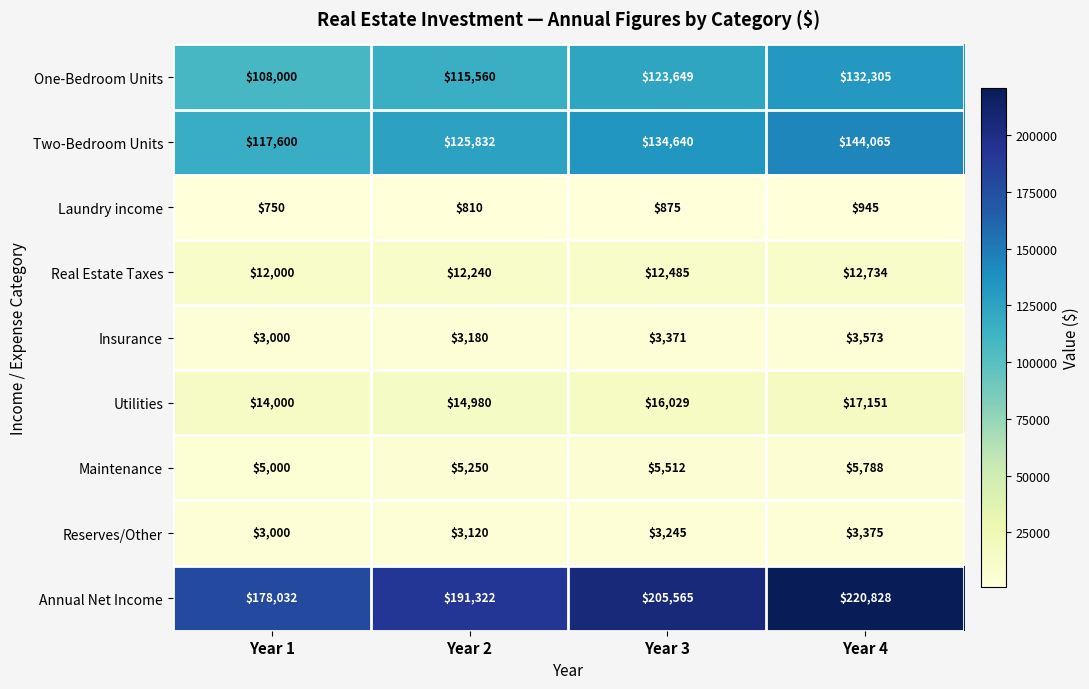

What is the difference between the maximum and minimum values in the Real Estate Taxes series?

734